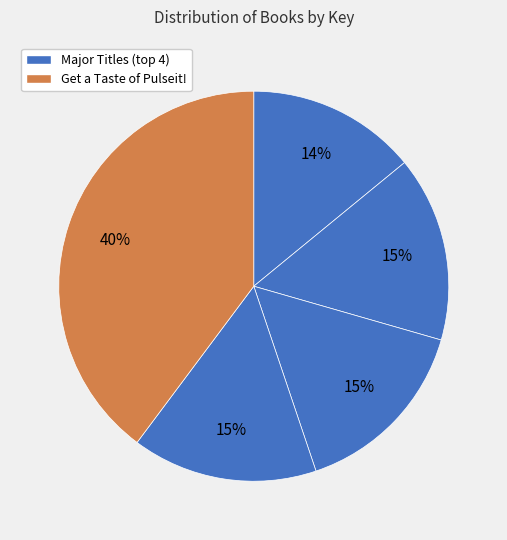

How many slices are in this pie chart?

5